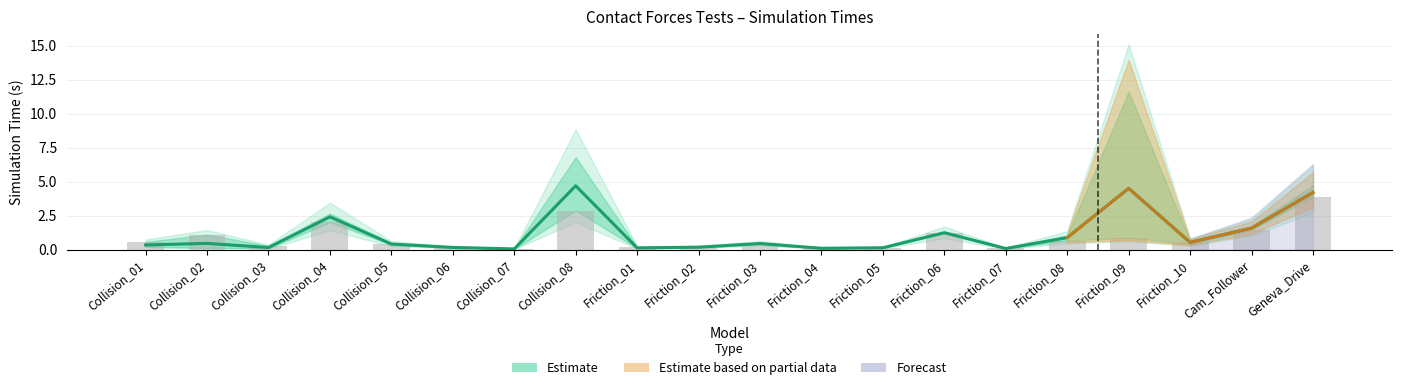

Between Friction_07 and Geneva_Drive, which is larger?

Geneva_Drive